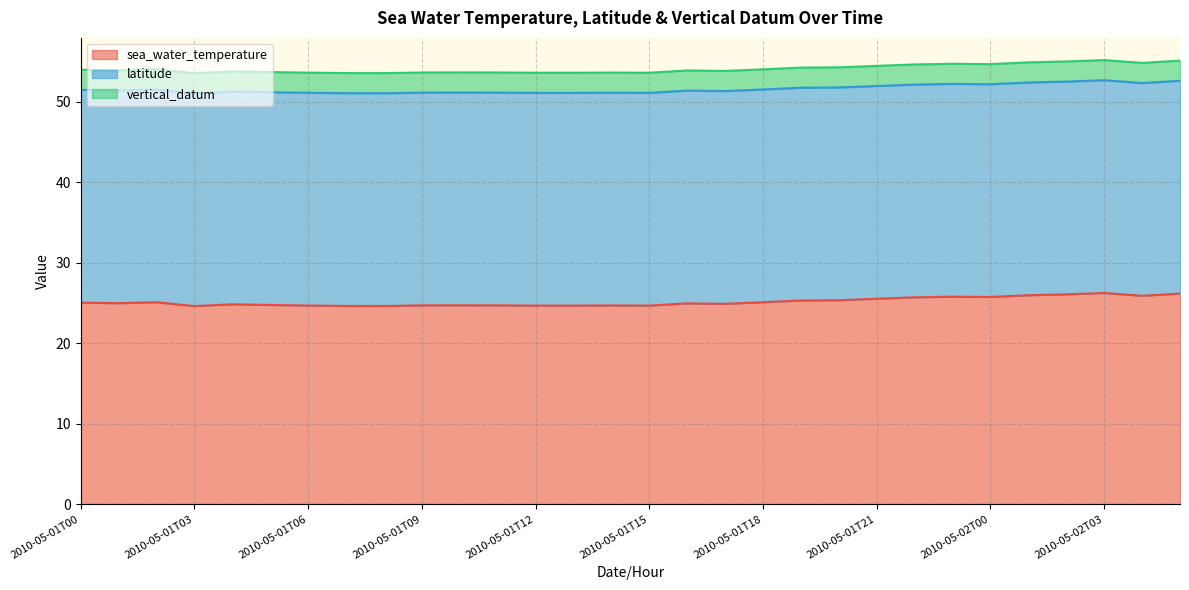

Count the number of categories in the chart.

30